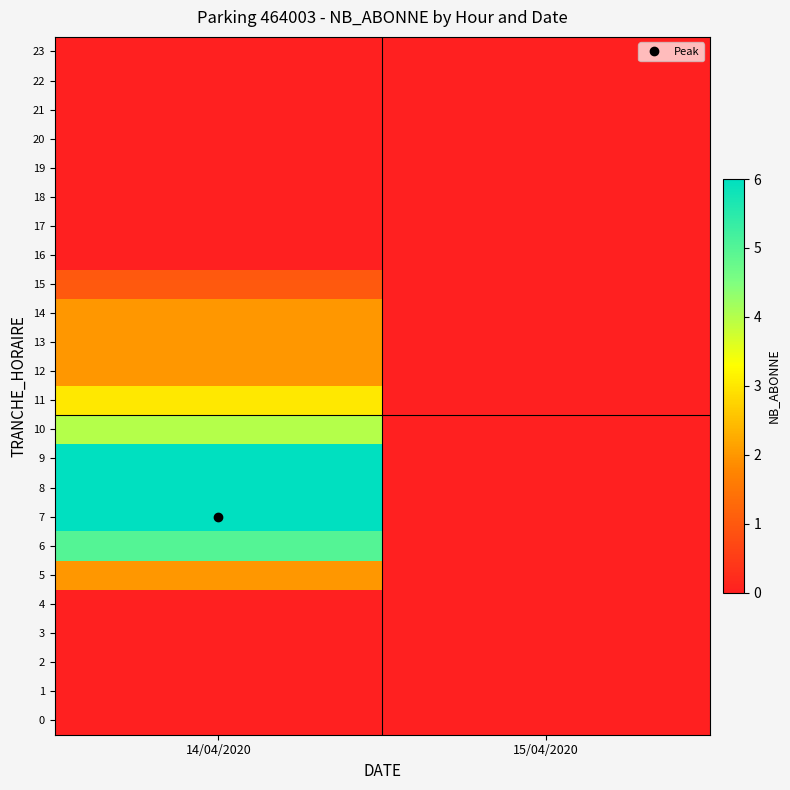

Which series changed the most between 14/04/2020 and 15/04/2020?

7